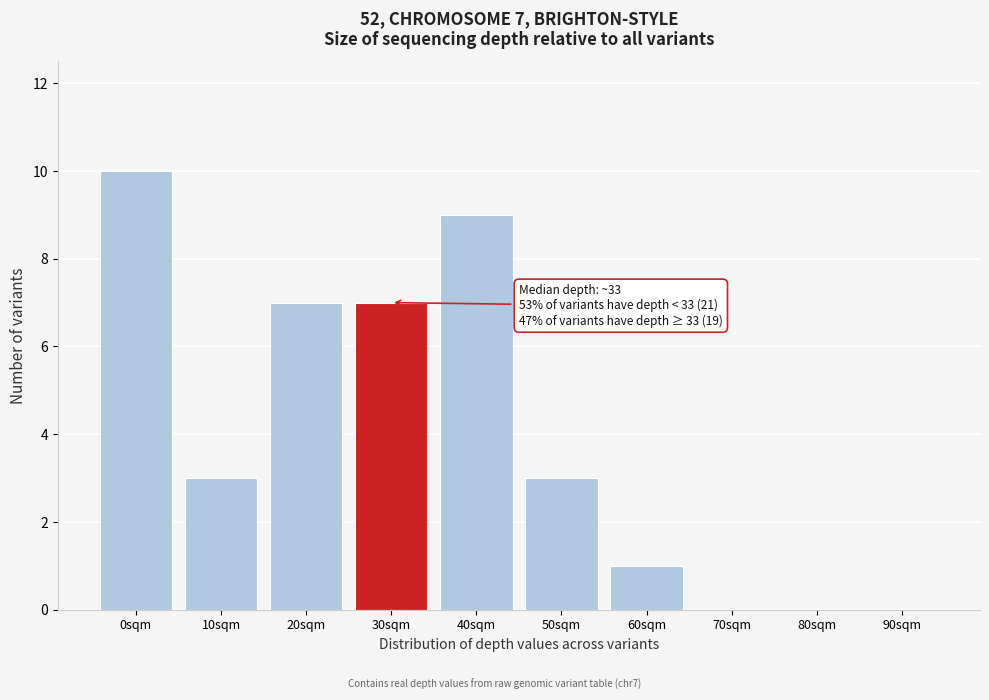

Reading left to right, transcribe all the data shown in this chart.

0sqm=10	10sqm=3	20sqm=7	30sqm=7	40sqm=9	50sqm=3	60sqm=1	70sqm=0	80sqm=0	90sqm=0